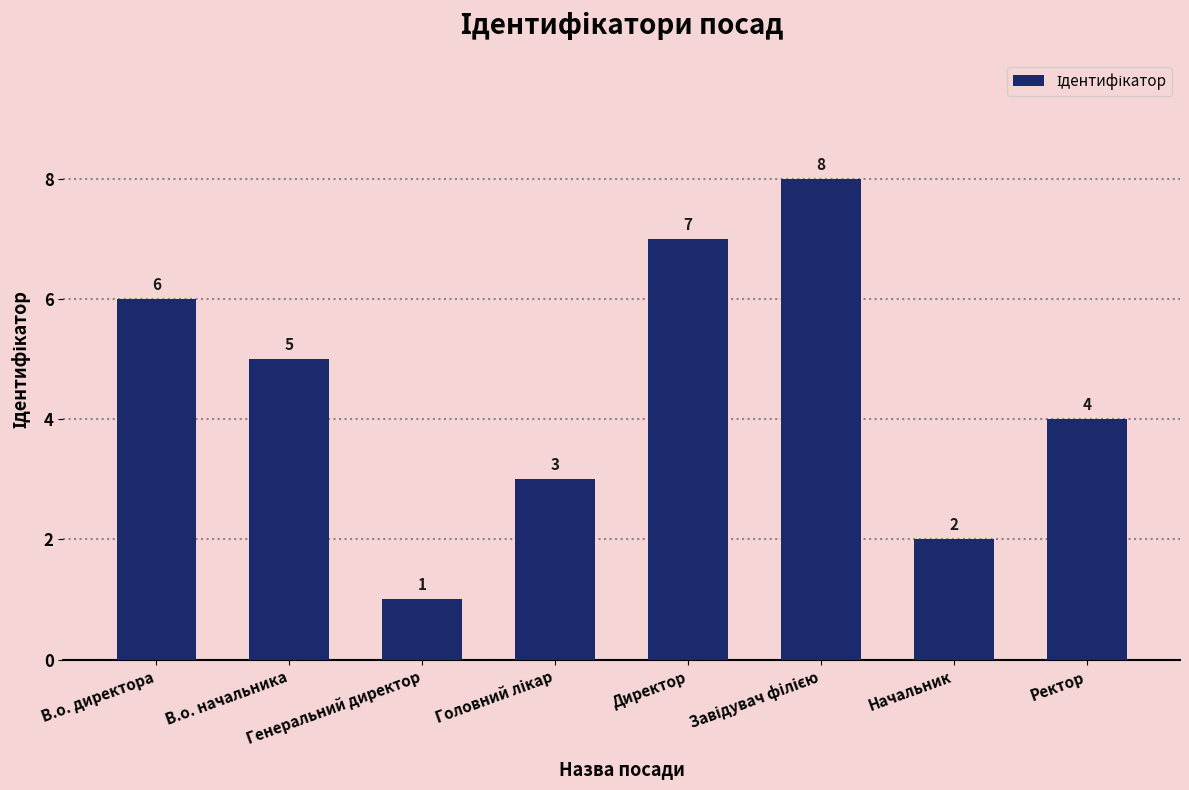

Where is the data nearest to the value 4?

Ректор